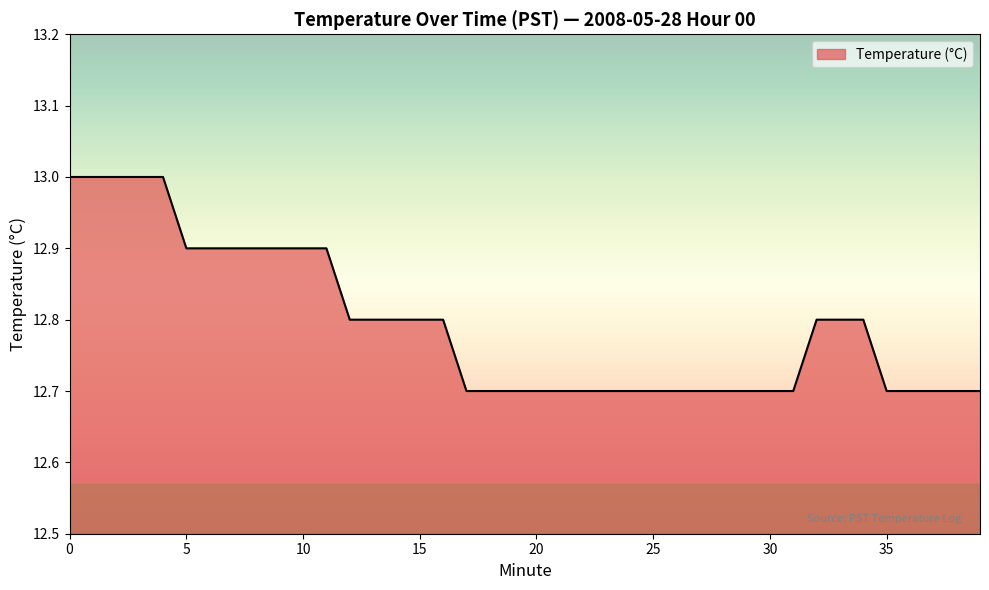

What is the difference between the maximum and minimum values?

0.3